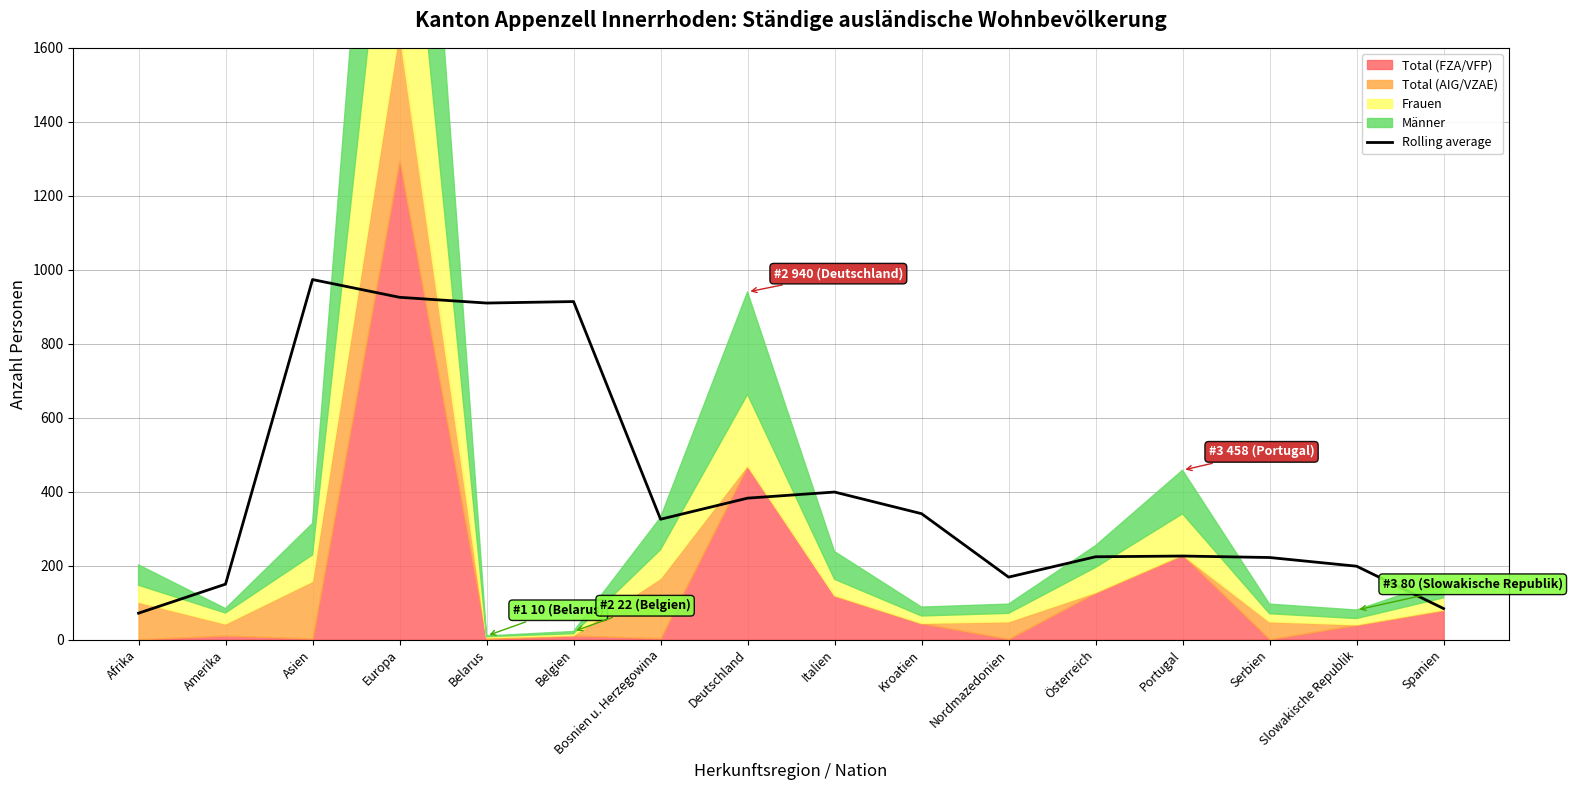

List the labels in order of value, largest first.

Asien, Europa, Belgien, Belarus, Italien, Deutschland, Kroatien, Bosnien u. Herzegowina, Portugal, Österreich, Serbien, Slowakische Republik, Nordmazedonien, Amerika, Spanien, Afrika